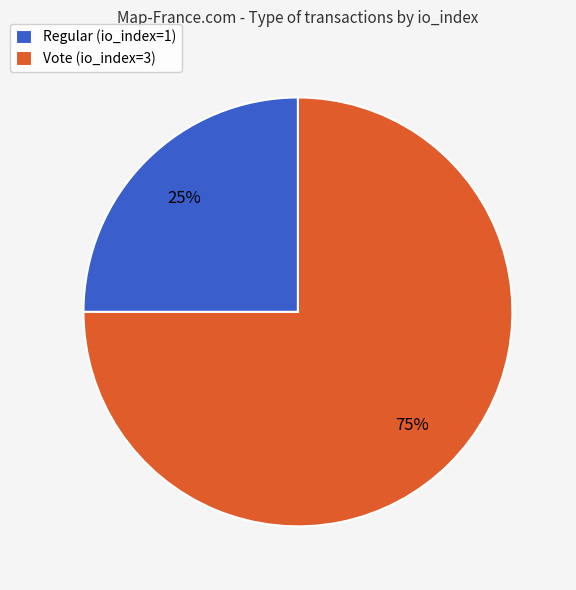

Which category has the smallest portion of the pie?

Regular (io_index=1)